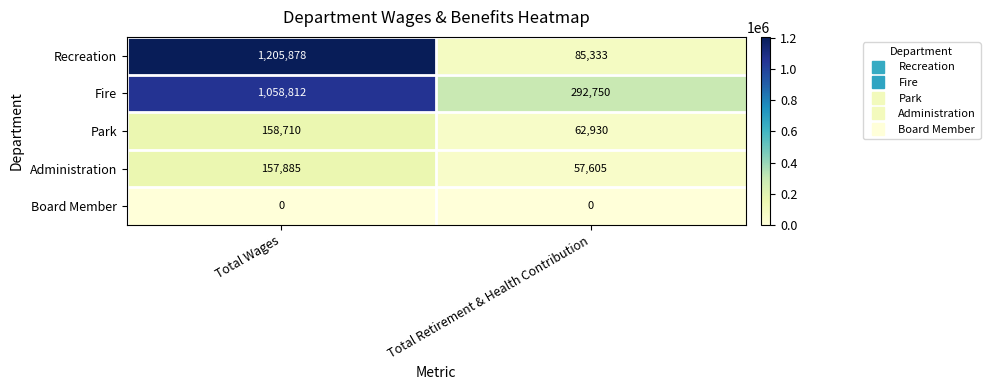

Which series changed the most between Total Wages and Total Retirement & Health Contribution?

Recreation